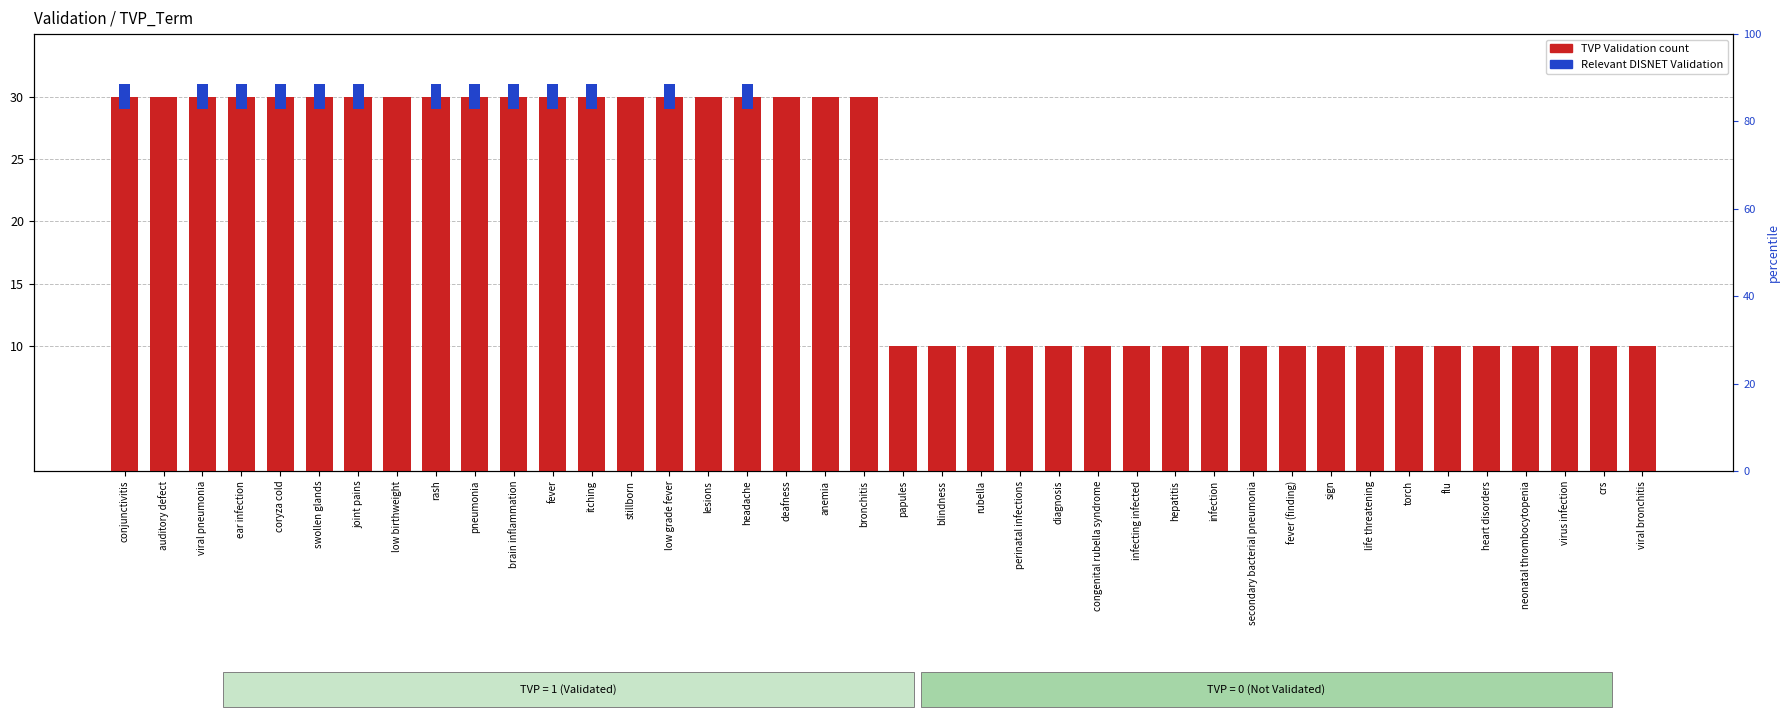

What is the label of the 25th bar from the right?

lesions